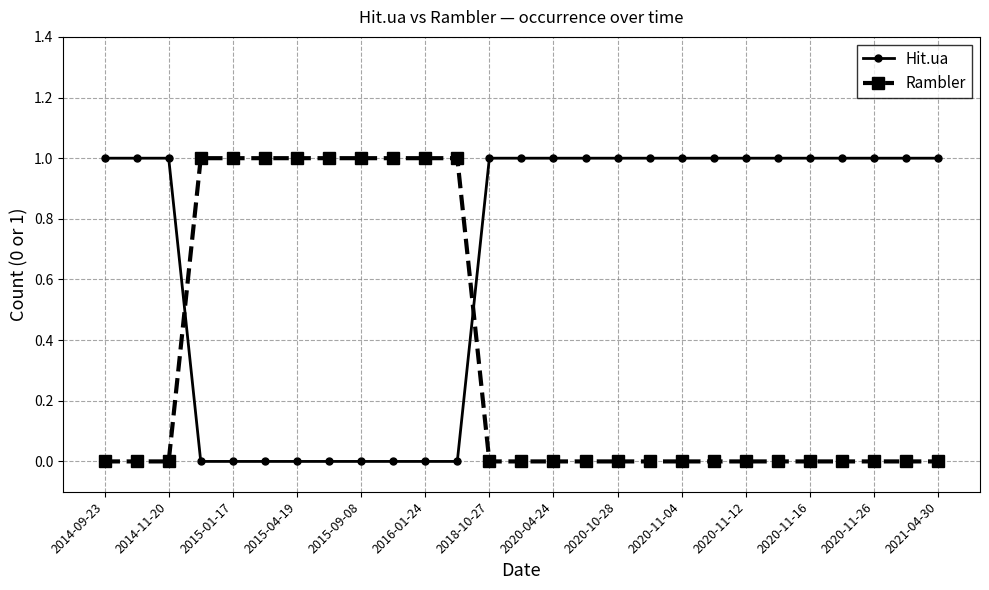

Reading right to left, extract all data points from this chart.

Hit.ua: 1	1	1	1	1	1	1	1	1	1	1	1	1	1	1	0	0	0	0	0	0	0	0	0	1	1	1
Rambler: 0	0	0	0	0	0	0	0	0	0	0	0	0	0	0	1	1	1	1	1	1	1	1	1	0	0	0